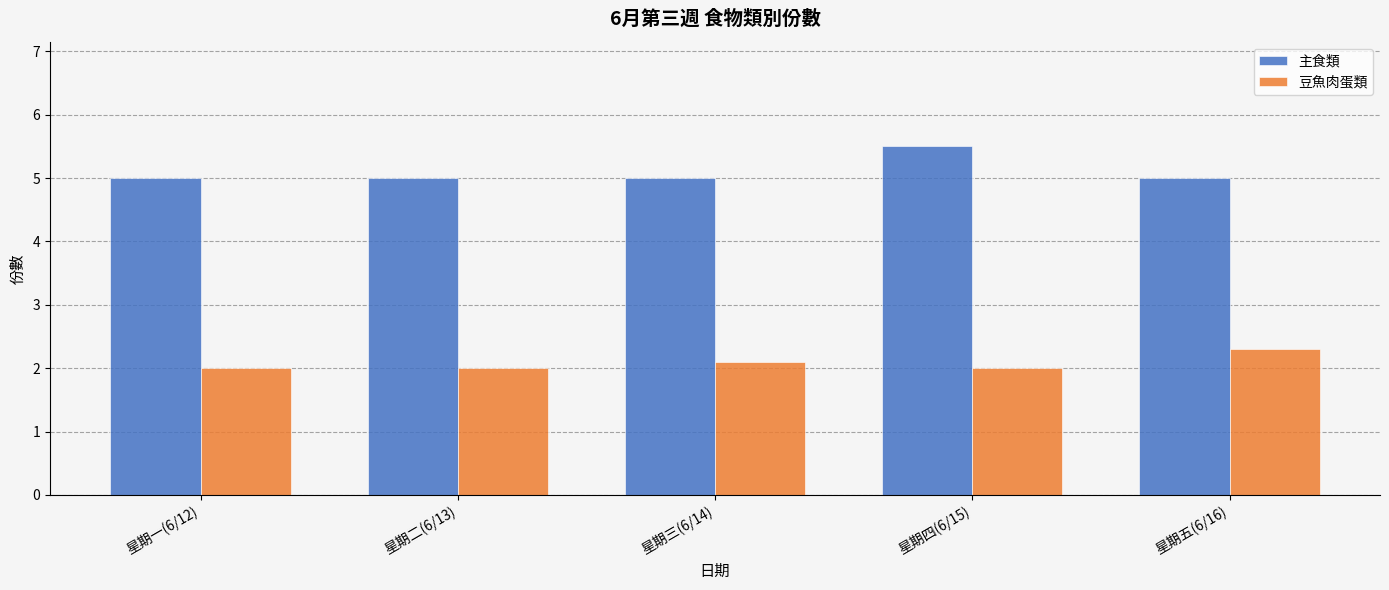

What is the value of the 豆魚肉蛋類 bar at the 4th from the left?

2.0